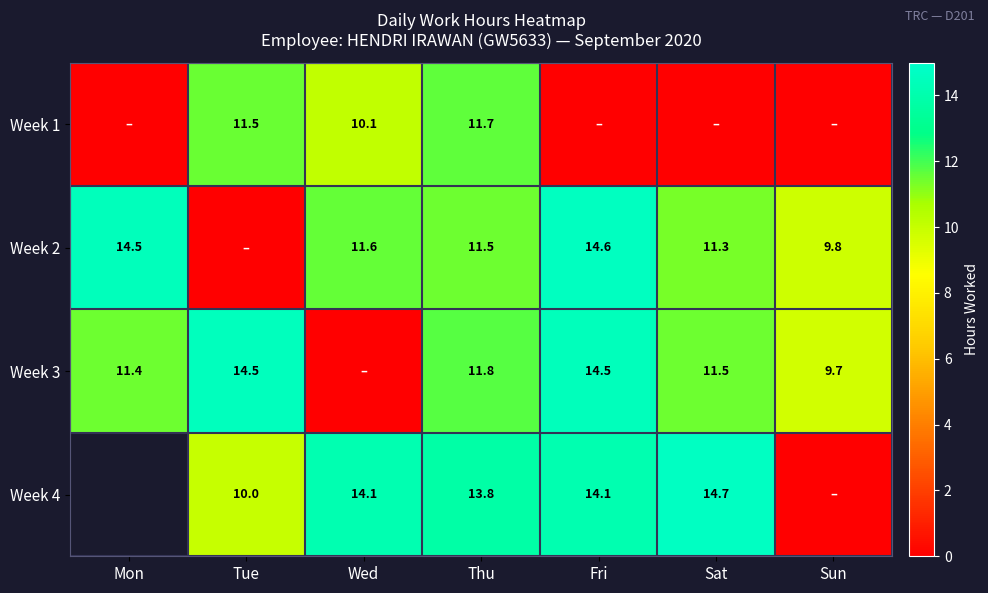

Is the value of Week 2 at Mon greater than the value of Week 3 at Sat?

Yes